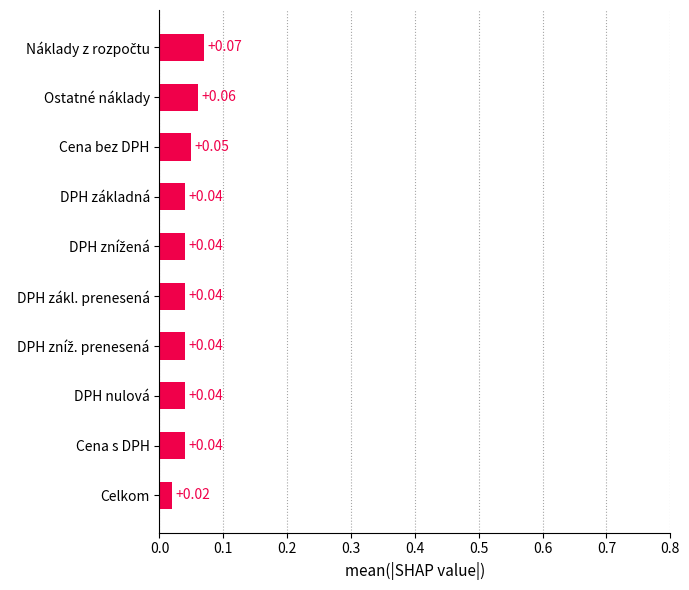

Which label corresponds to the smallest value in the chart?

Celkom